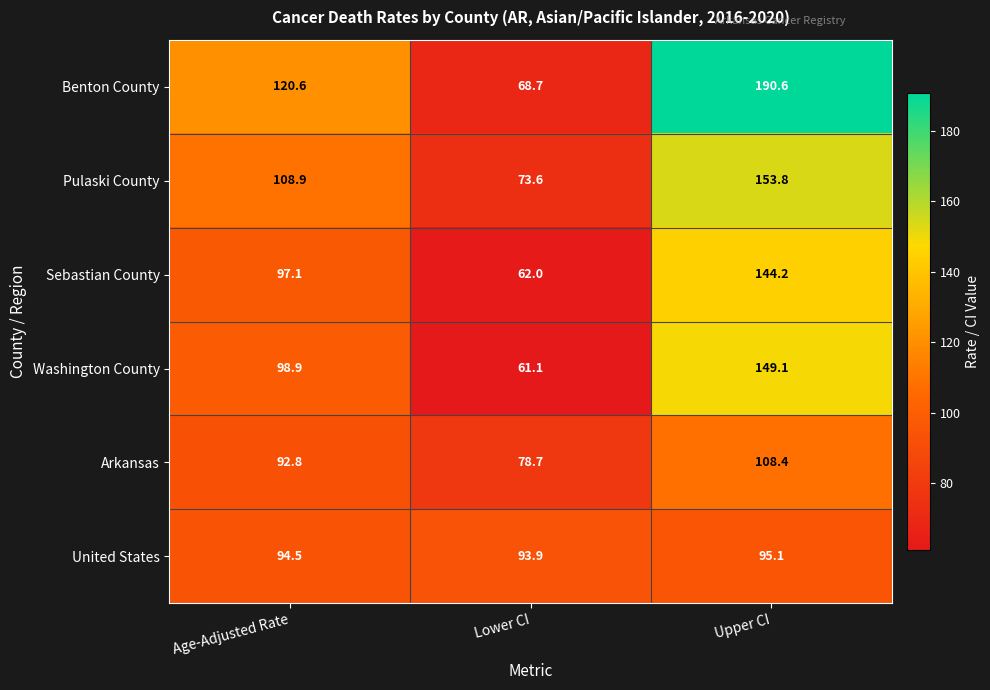

How many data points does each series have?

3